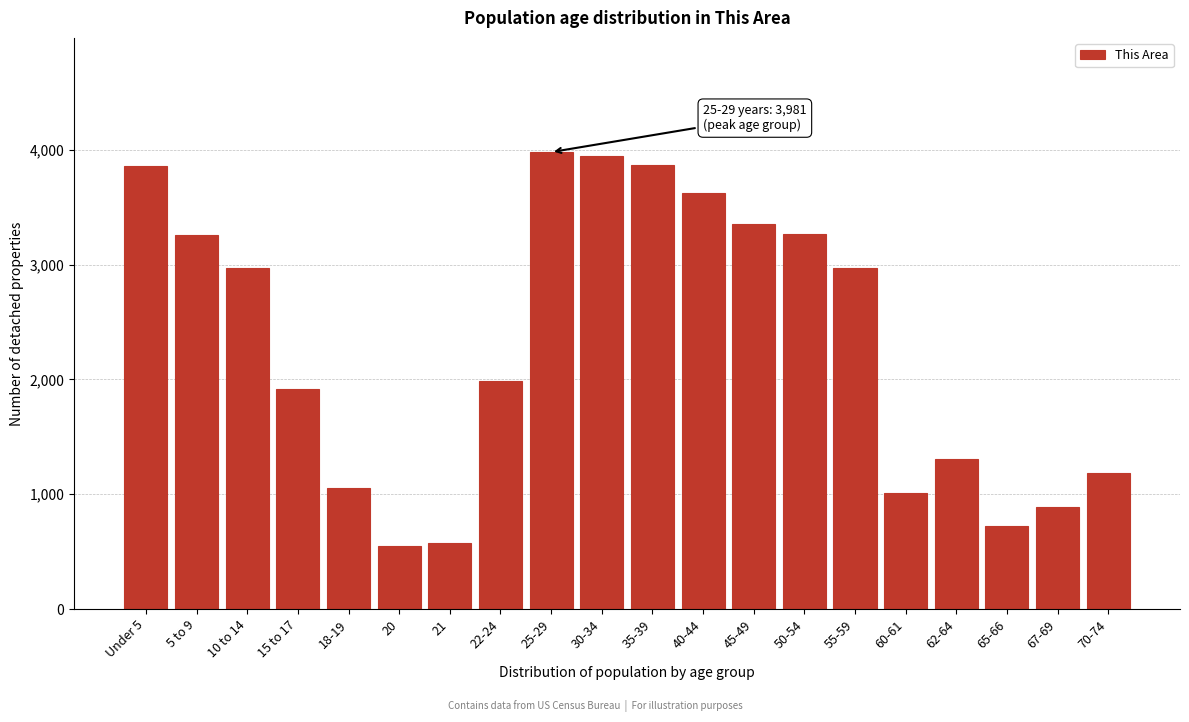

What is the greatest value displayed?

3981